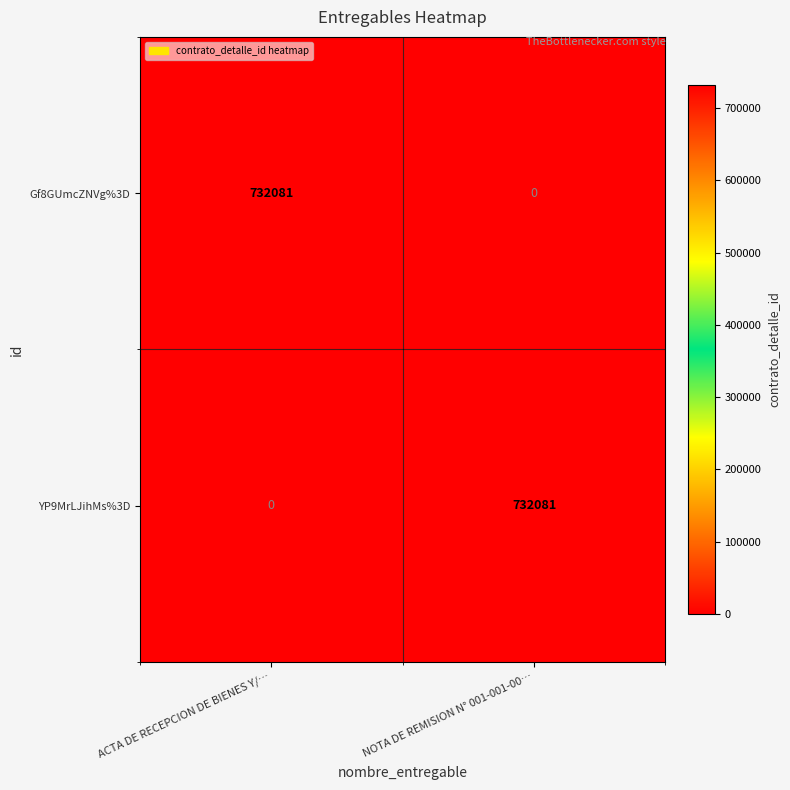

What is the difference between the highest and lowest values at NOTA DE REMISION N° 001-001-00…?

732081